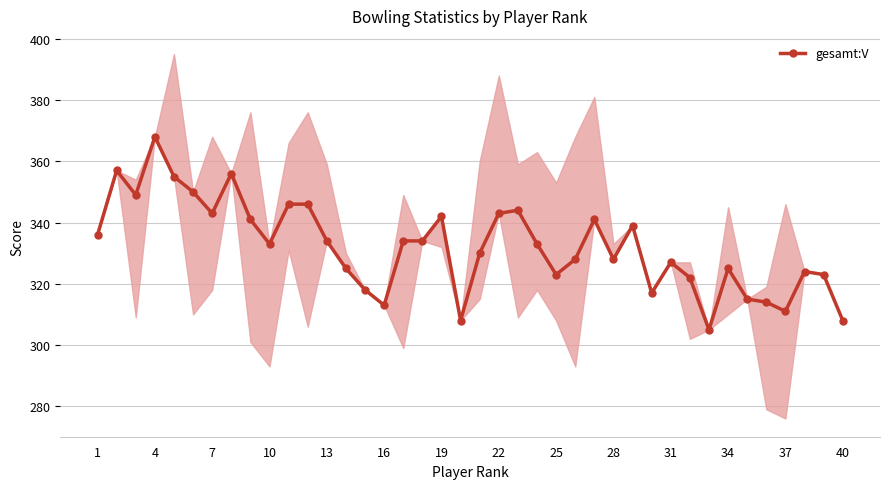

The value of gesamt:V at 37 is 311. True or false?

True